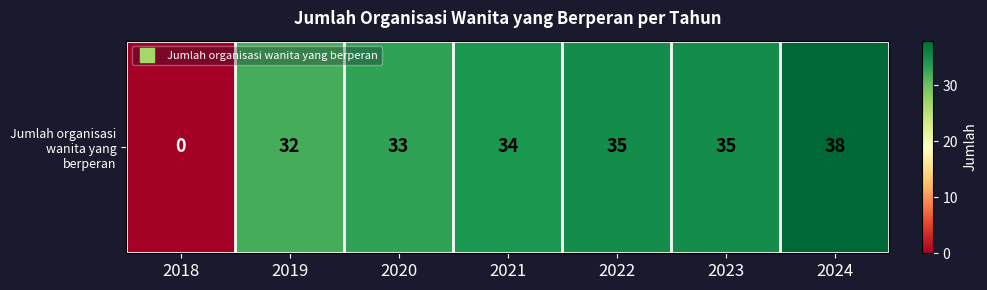

Where does the data first go above 34?

2022